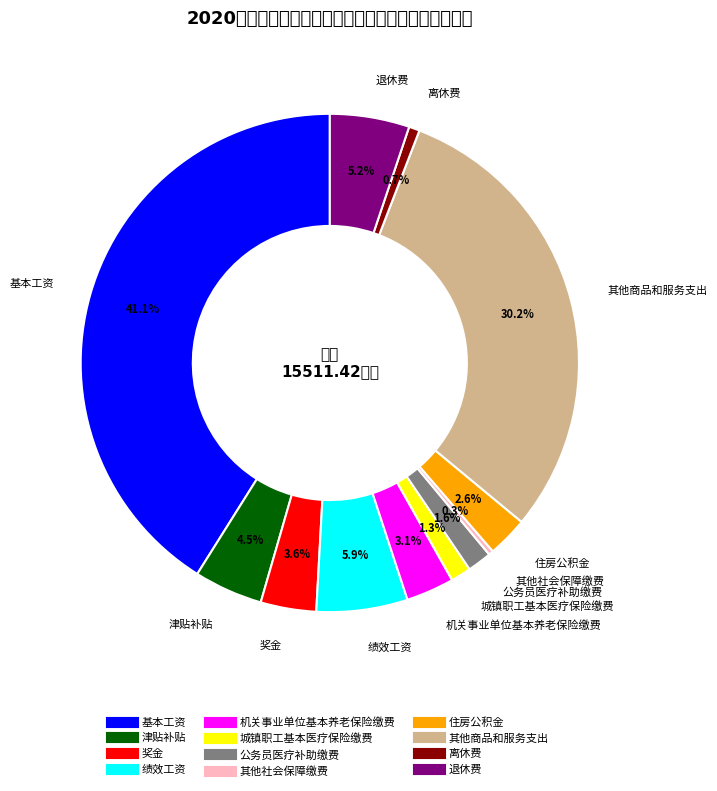

Count the number of slices in the pie.

12